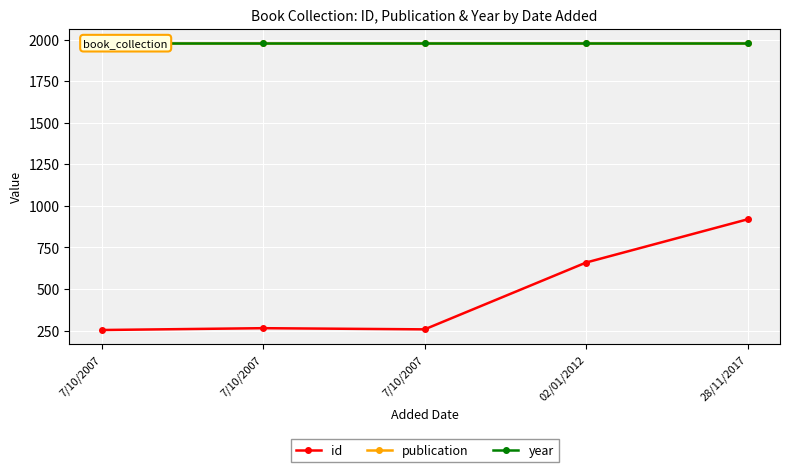

Which series has the largest total across all categories?

publication